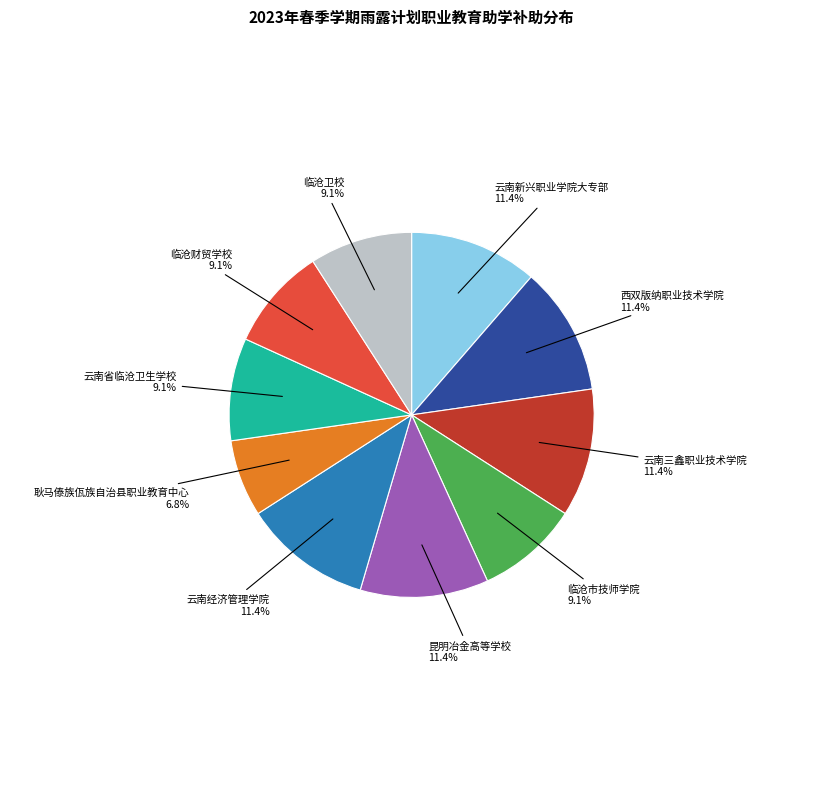

How many slices are in this pie chart?

10